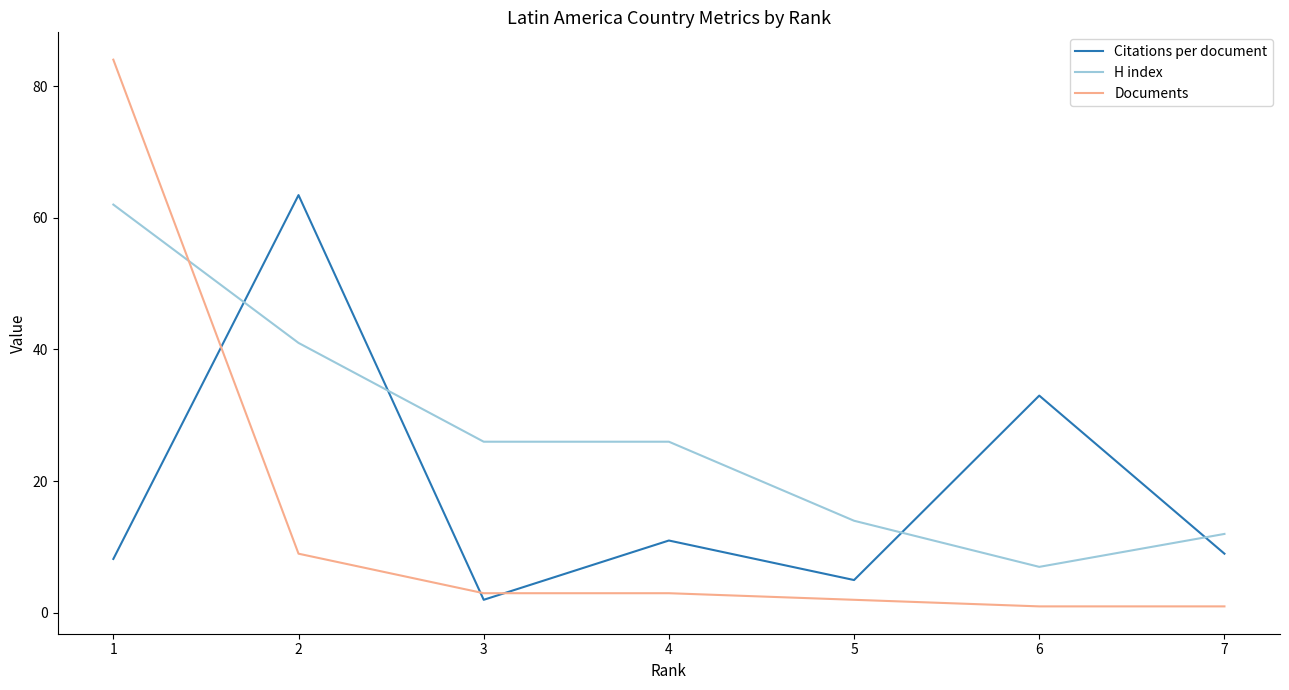

List the series in order of their overall mean, highest first.

H index, Citations per document, Documents